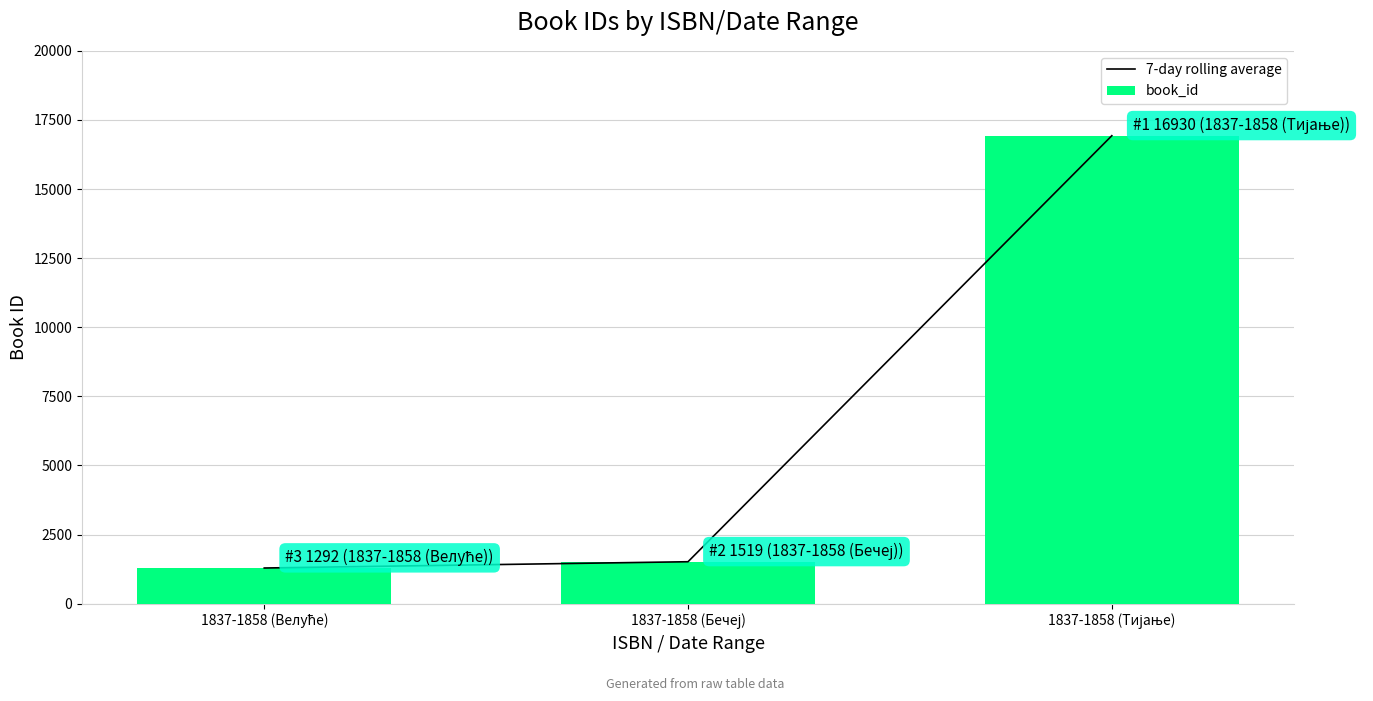

What is the approximate value of book_id at 1837-1858 (Бечеј)?

1519